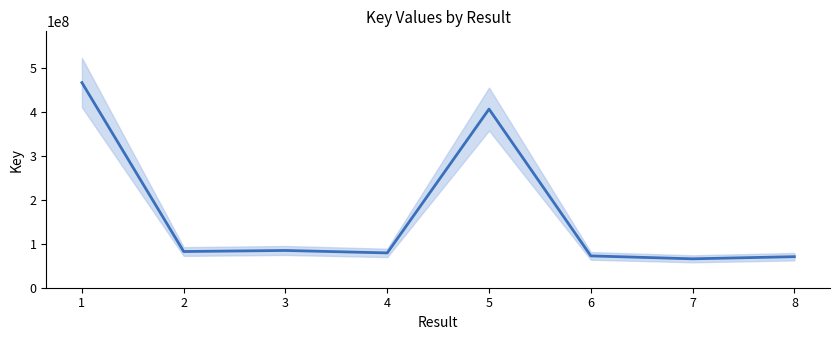

What is the value of the 8th point from the left?

70677392